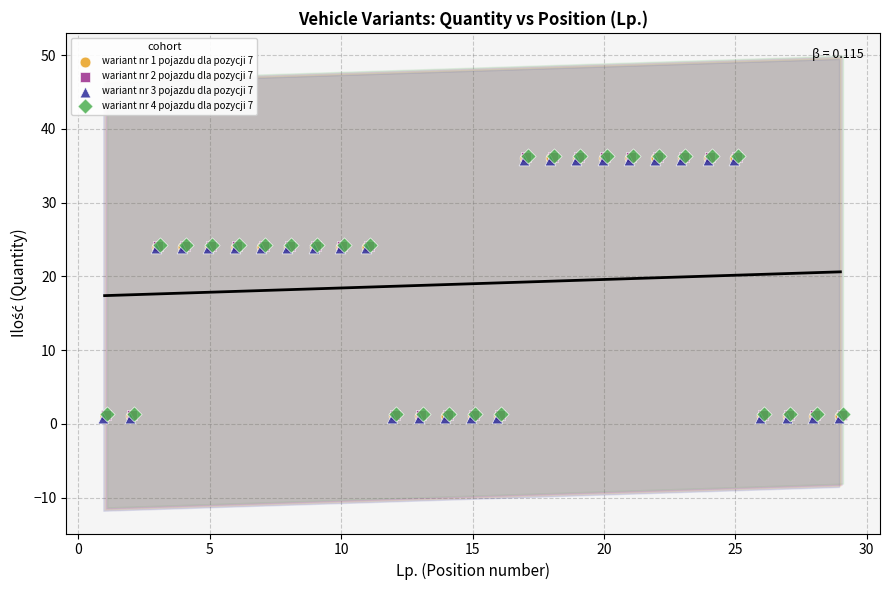

What are all the series names shown in the legend?

wariant nr 1 pojazdu dla pozycji 7, wariant nr 2 pojazdu dla pozycji 7, wariant nr 3 pojazdu dla pozycji 7, wariant nr 4 pojazdu dla pozycji 7